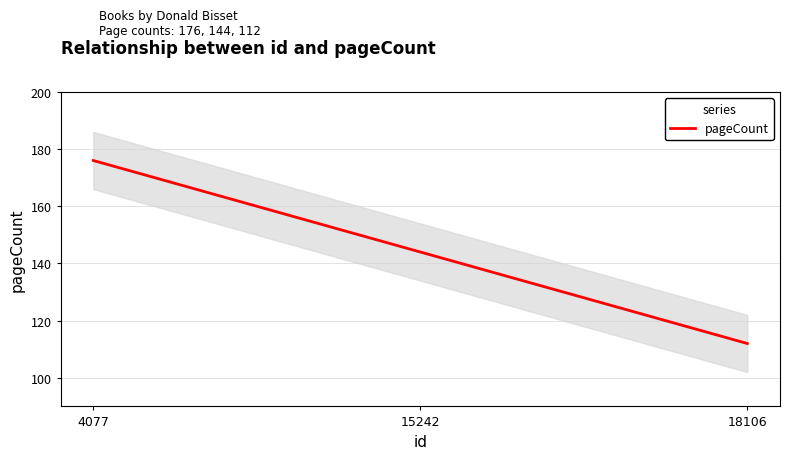

Reading left to right, what are all the values shown in this chart?

4077=176	15242=144	18106=112